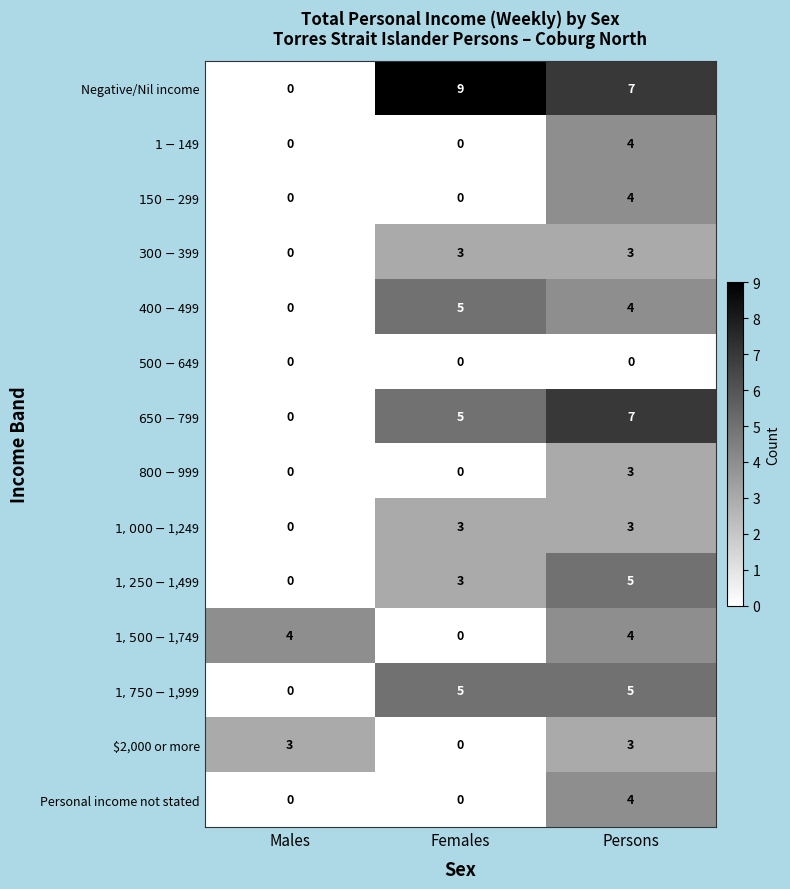

Is it true that $2,000 or more equals 0 at Females?

True